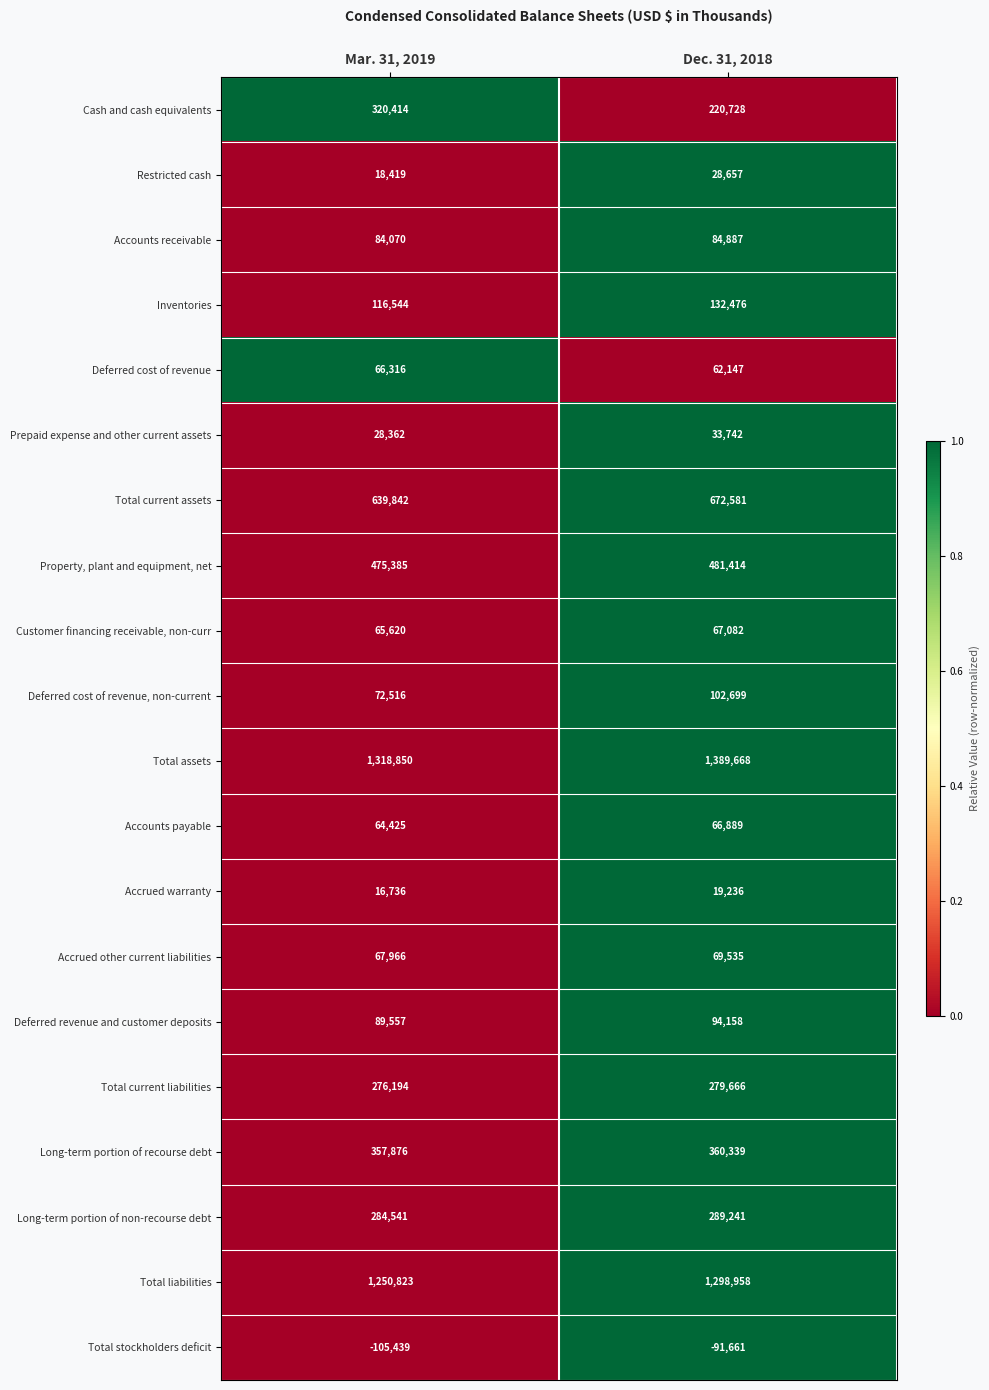

Rank the series by their maximum value, from highest to lowest.

Total assets, Total liabilities, Total current assets, Property, plant and equipment, net, Long-term portion of recourse debt, Cash and cash equivalents, Long-term portion of non-recourse debt, Total current liabilities, Inventories, Deferred cost of revenue, non-current, Deferred revenue and customer deposits, Accounts receivable, Accrued other current liabilities, Customer financing receivable, non-curr, Accounts payable, Deferred cost of revenue, Prepaid expense and other current assets, Restricted cash, Accrued warranty, Total stockholders deficit